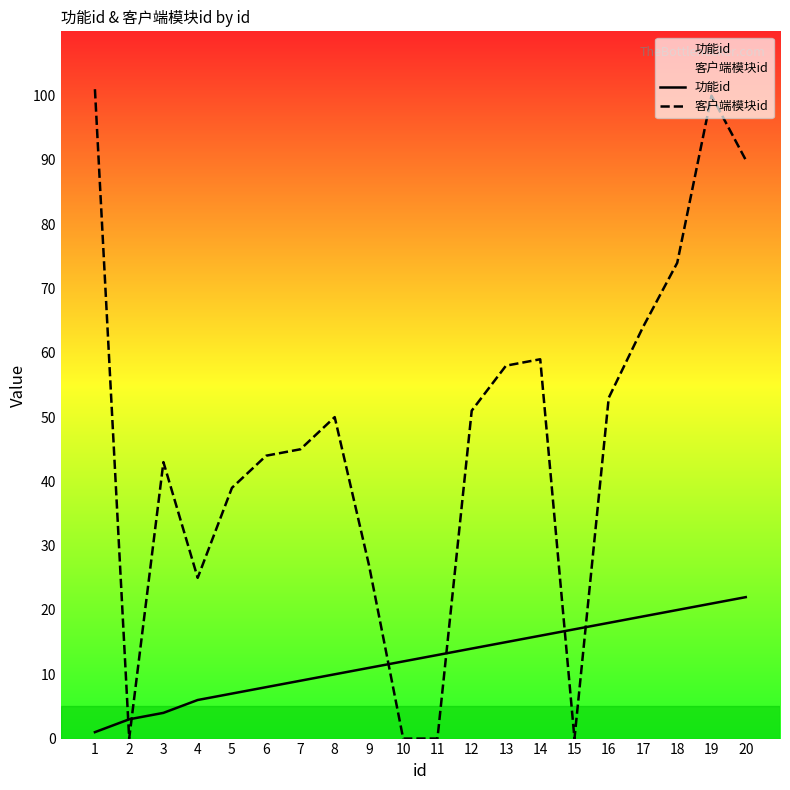

Which series changed the most between 3 and 15?

客户端模块id